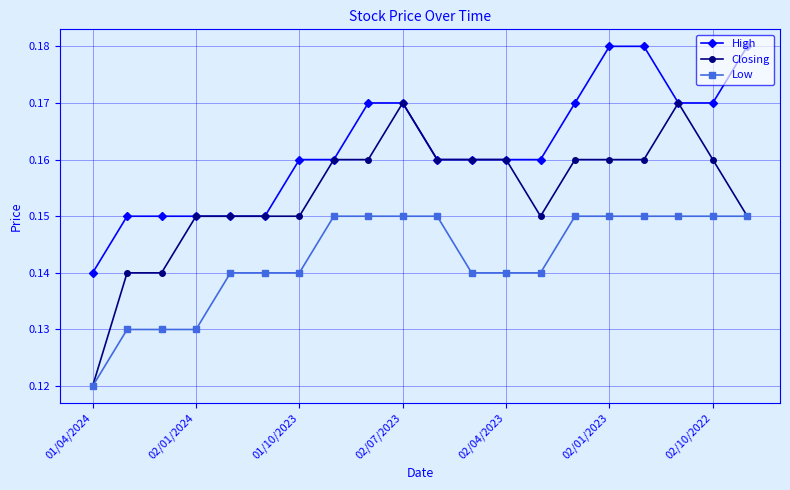

Which series has the largest total across all categories?

High